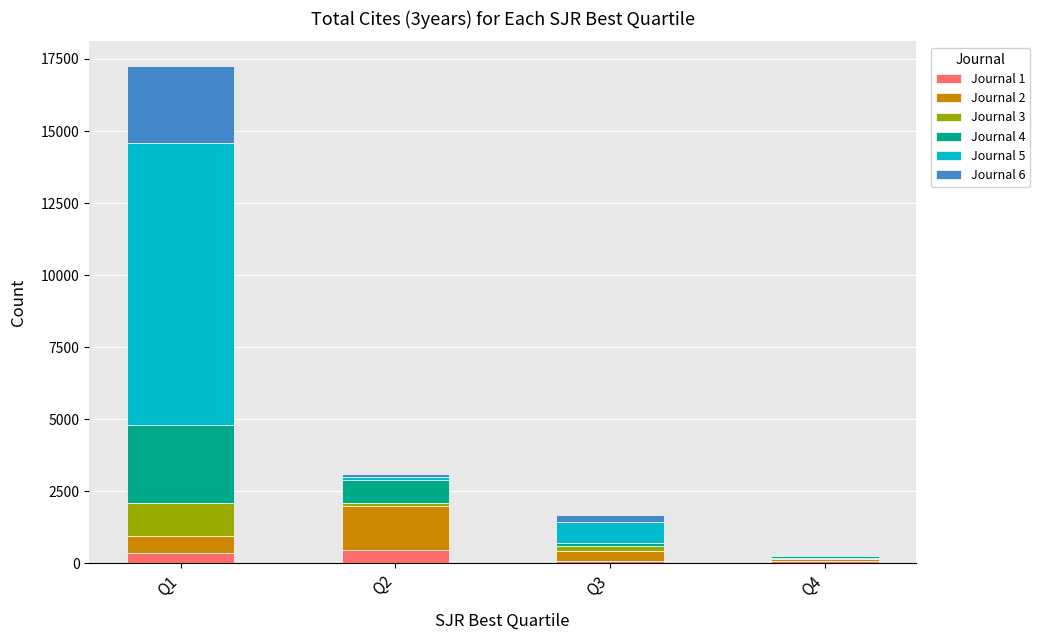

How many categories are shown in the chart?

4